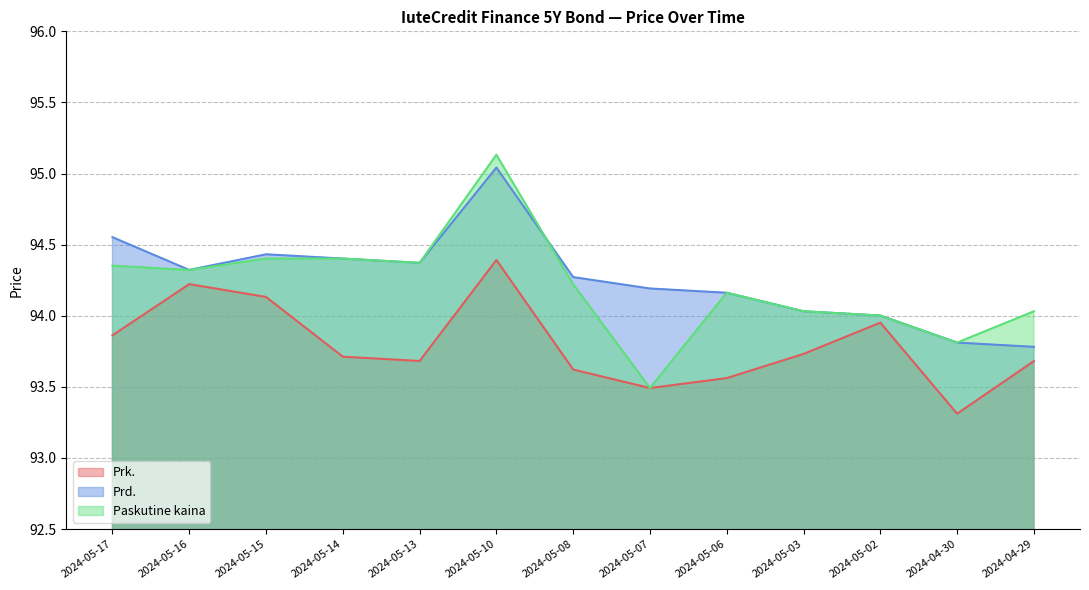

Reading left to right, transcribe all the data shown in this chart.

Prk.: 2024-05-17=93.9	2024-05-16=94.2	2024-05-15=94.1	2024-05-14=93.7	2024-05-13=93.7	2024-05-10=94.4	2024-05-08=93.6	2024-05-07=93.5	2024-05-06=93.6	2024-05-03=93.7	2024-05-02=94.0	2024-04-30=93.3	2024-04-29=93.7
Prd.: 2024-05-17=94.6	2024-05-16=94.3	2024-05-15=94.4	2024-05-14=94.4	2024-05-13=94.4	2024-05-10=95.0	2024-05-08=94.3	2024-05-07=94.2	2024-05-06=94.2	2024-05-03=94.0	2024-05-02=94.0	2024-04-30=93.8	2024-04-29=93.8
Paskutine kaina: 2024-05-17=94.4	2024-05-16=94.3	2024-05-15=94.4	2024-05-14=94.4	2024-05-13=94.4	2024-05-10=95.1	2024-05-08=94.2	2024-05-07=93.5	2024-05-06=94.2	2024-05-03=94.0	2024-05-02=94.0	2024-04-30=93.8	2024-04-29=94.0